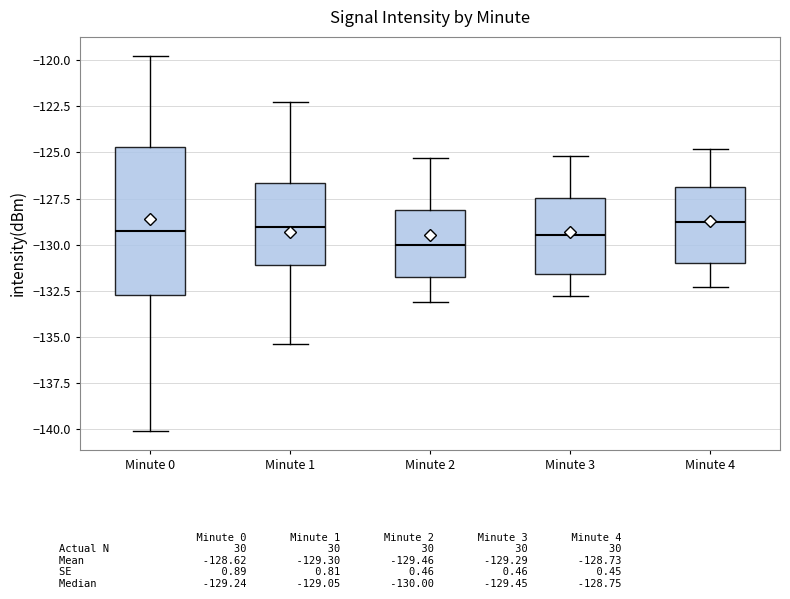

Reading left to right, transcribe this box plot: for each box, give where its median line is, the range the box spans, and where its two whiskers end, as read against the y-axis. The values are not printed on the chart, so give them approximately, as read against the axis.

Minute 0: median -129.0, box -132.5 to -124.5, whiskers -140.0 to -119.5
Minute 1: median -129.0, box -131.0 to -126.5, whiskers -135.5 to -122.5
Minute 2: median -130.0, box -132.0 to -128.0, whiskers -133.0 to -125.5
Minute 3: median -129.5, box -131.5 to -127.5, whiskers -133.0 to -125.0
Minute 4: median -128.5, box -131.0 to -127.0, whiskers -132.5 to -125.0